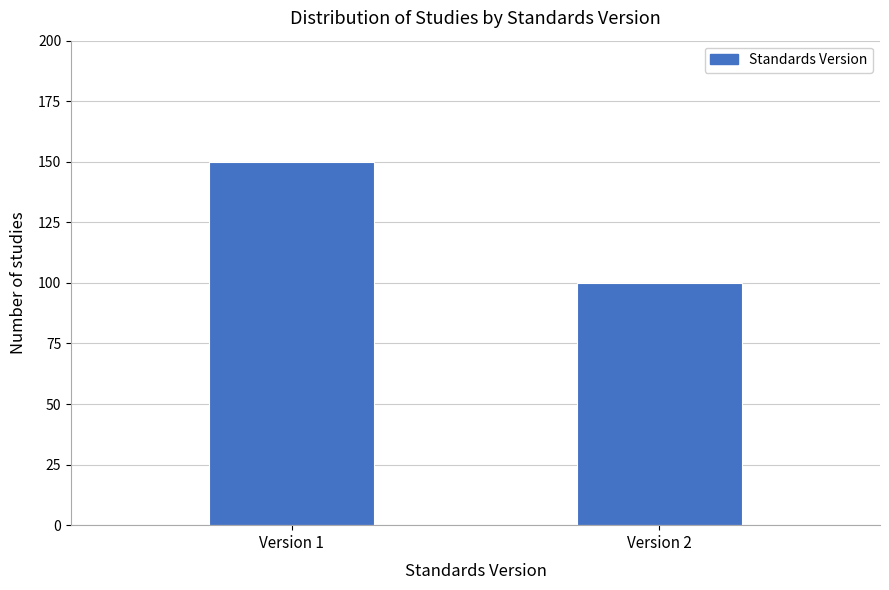

Reading left to right, transcribe all the data shown in this chart.

150	100